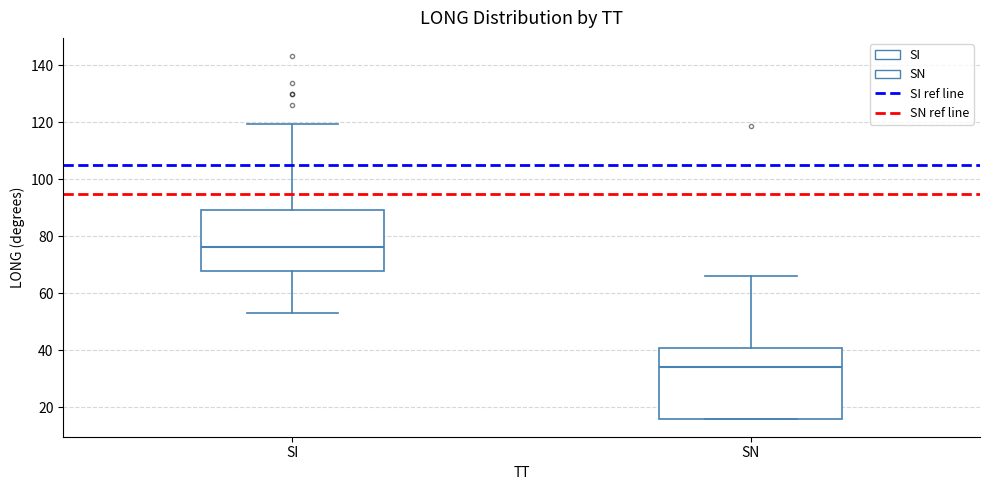

Which box's median line is the lowest?

SN